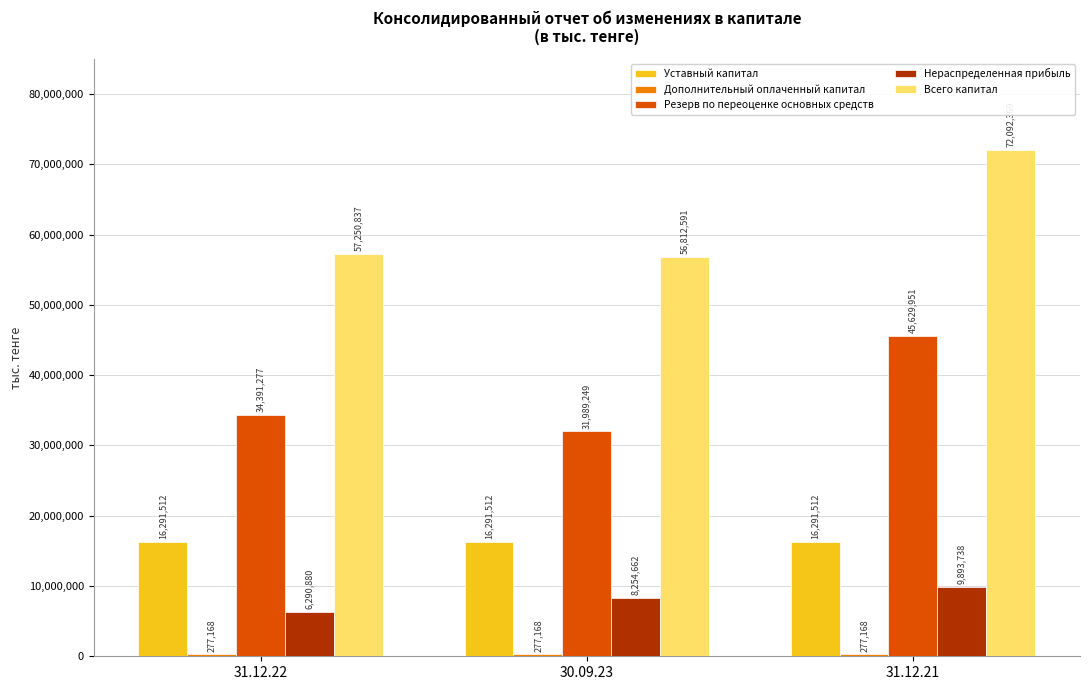

What position from the left is 31.12.21?

3